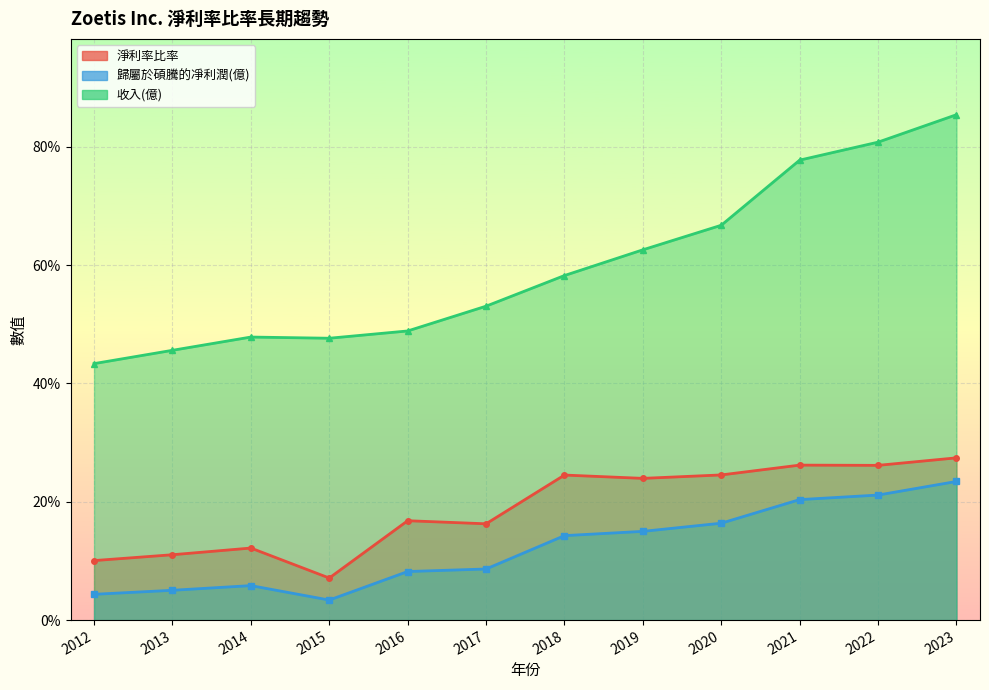

Is the value of 淨利率比率 at 2018 greater than the value of 收入(百萬) at 2017?

No